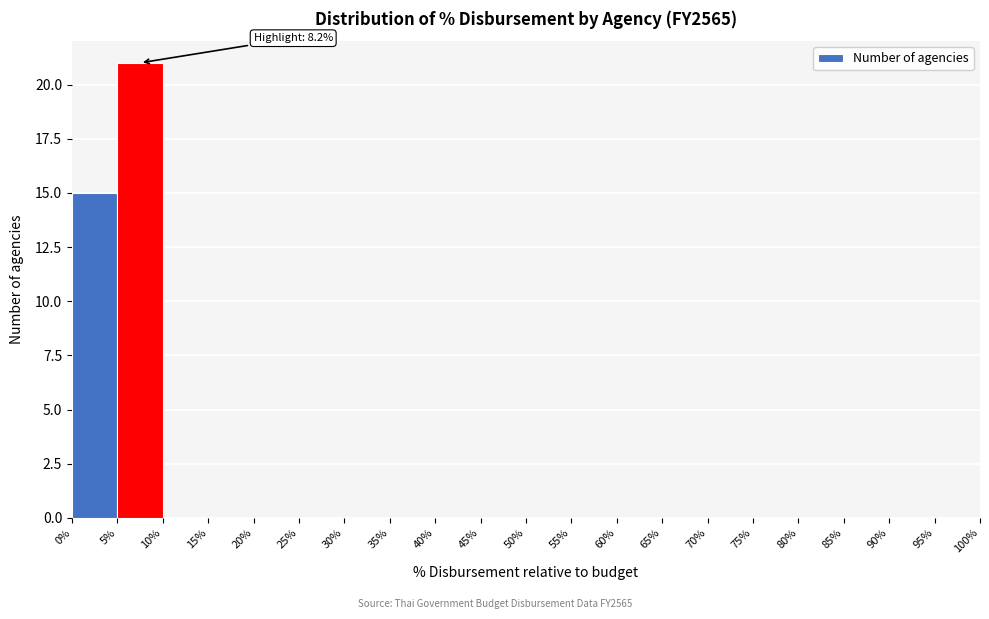

Which range on the x-axis has the tallest bar?

5% to 10%